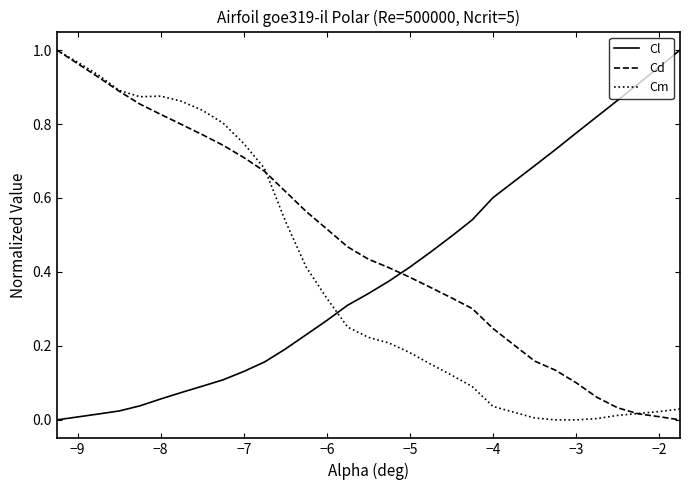

Which series has the largest total across all categories?

Cd